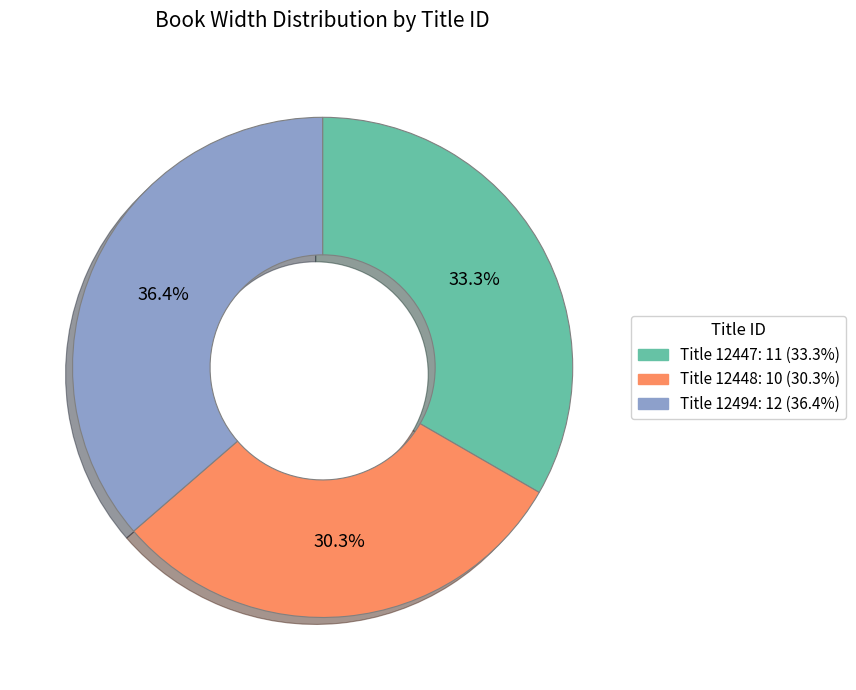

Does any single category account for the majority?

No